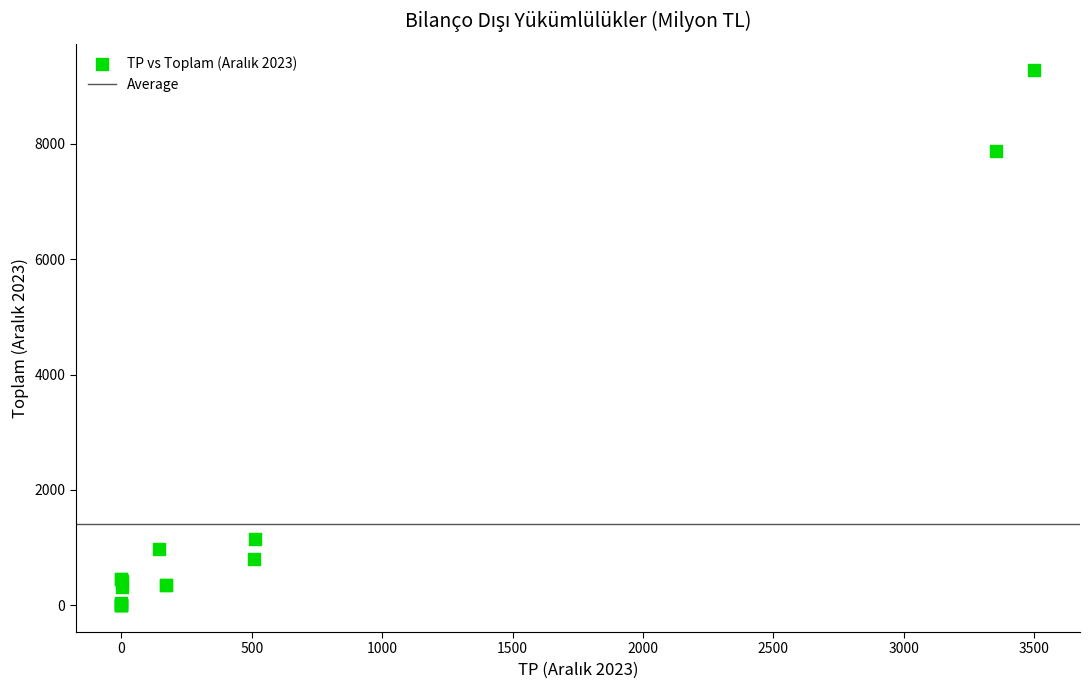

What Y value in the scatter plot is closest to 4636?

7881.9